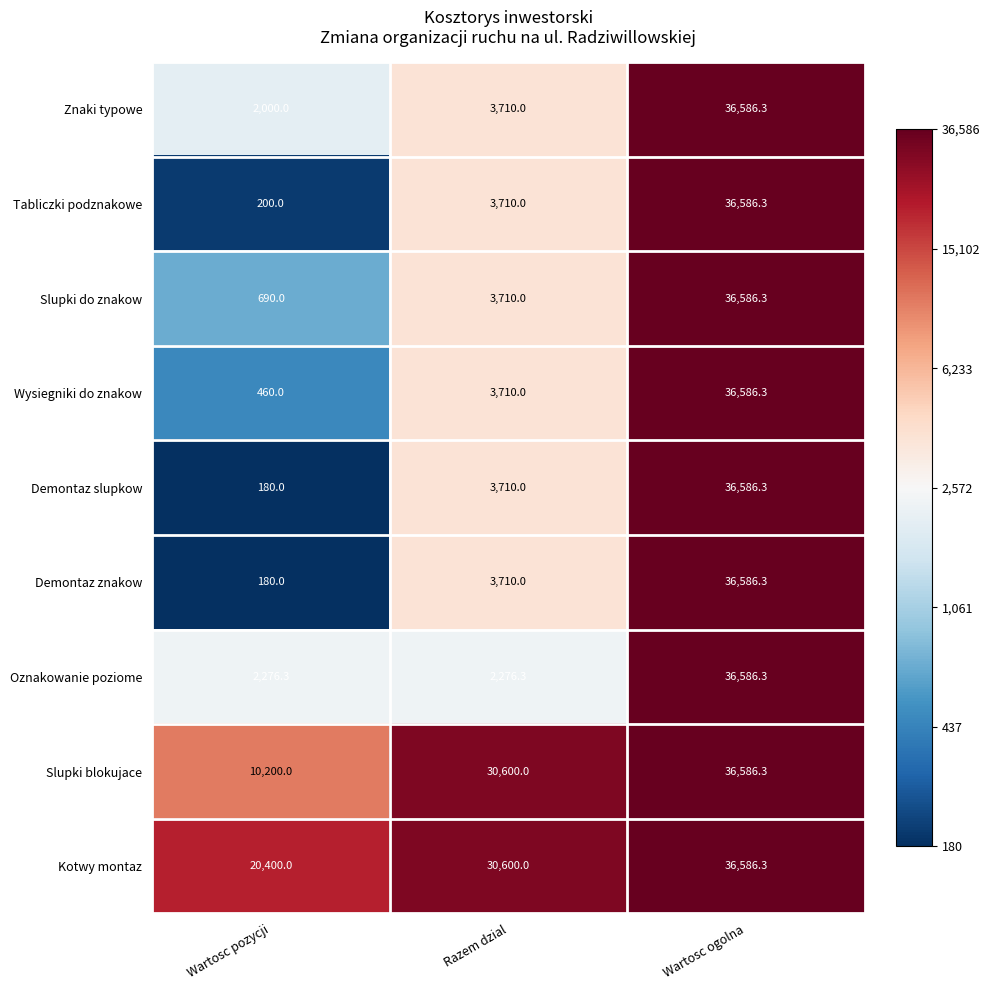

List the labels in order of Demontaz znakow value, smallest first.

Wartosc pozycji, Razem dzial, Wartosc ogolna